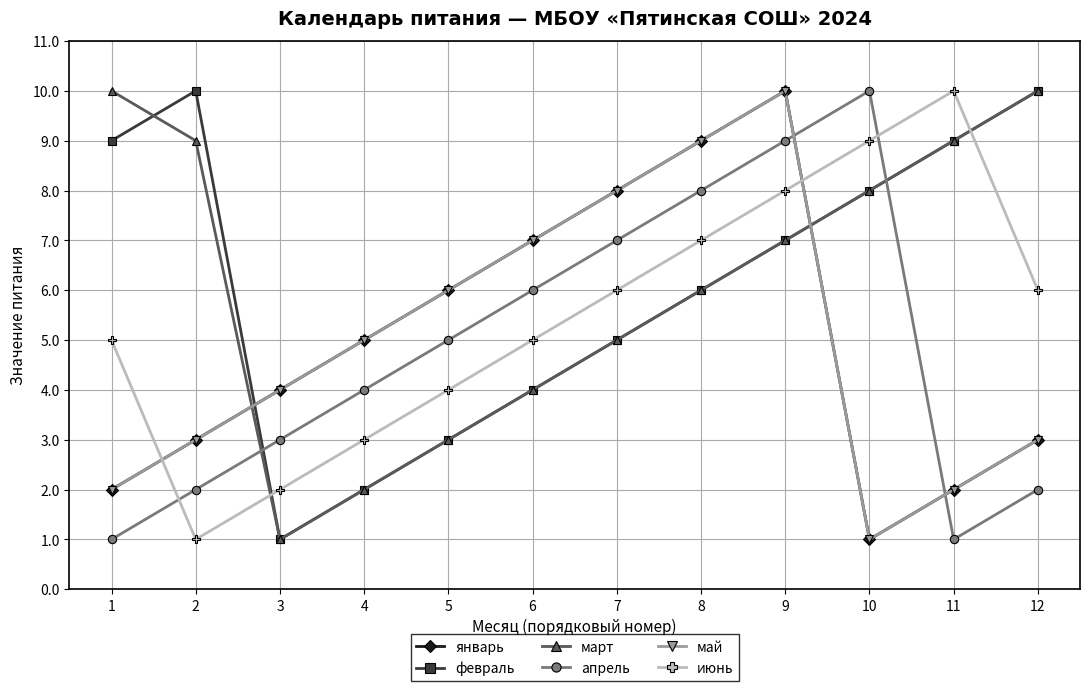

How many times do январь and февраль cross each other?

2